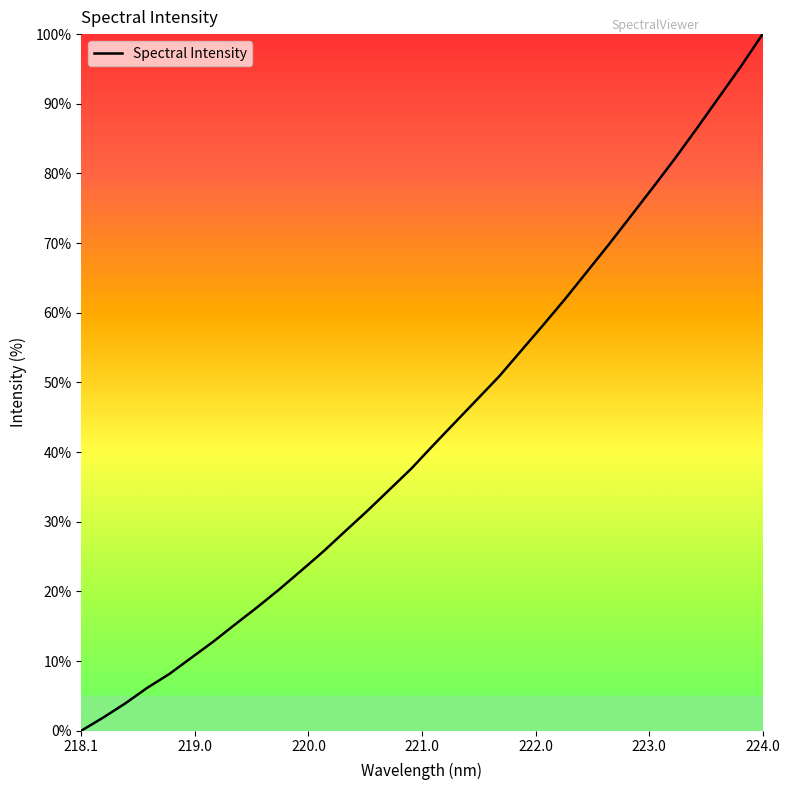

What is the greatest value displayed?

100.0